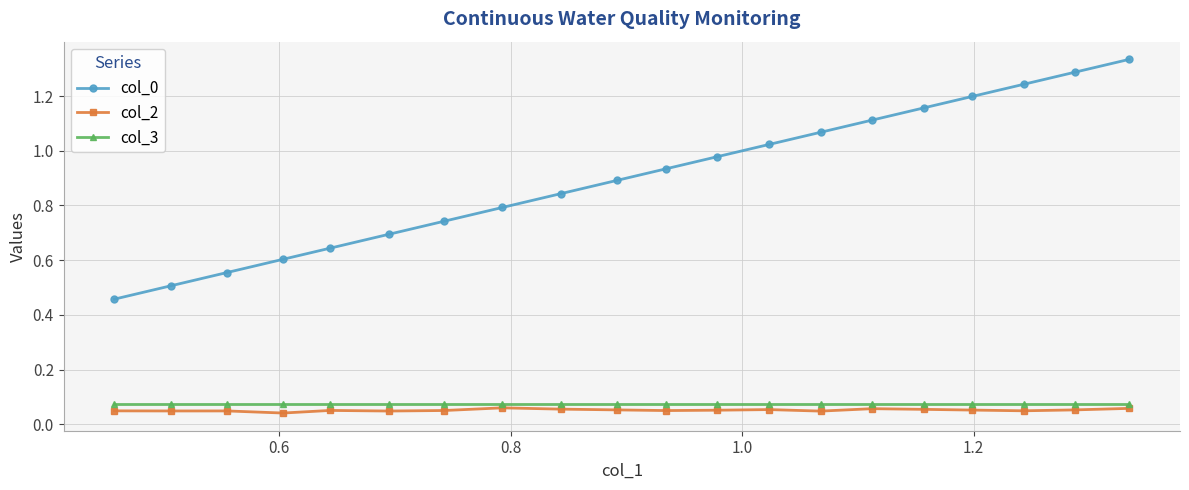

True or false: col_2 and col_0 intersect in this chart.

False